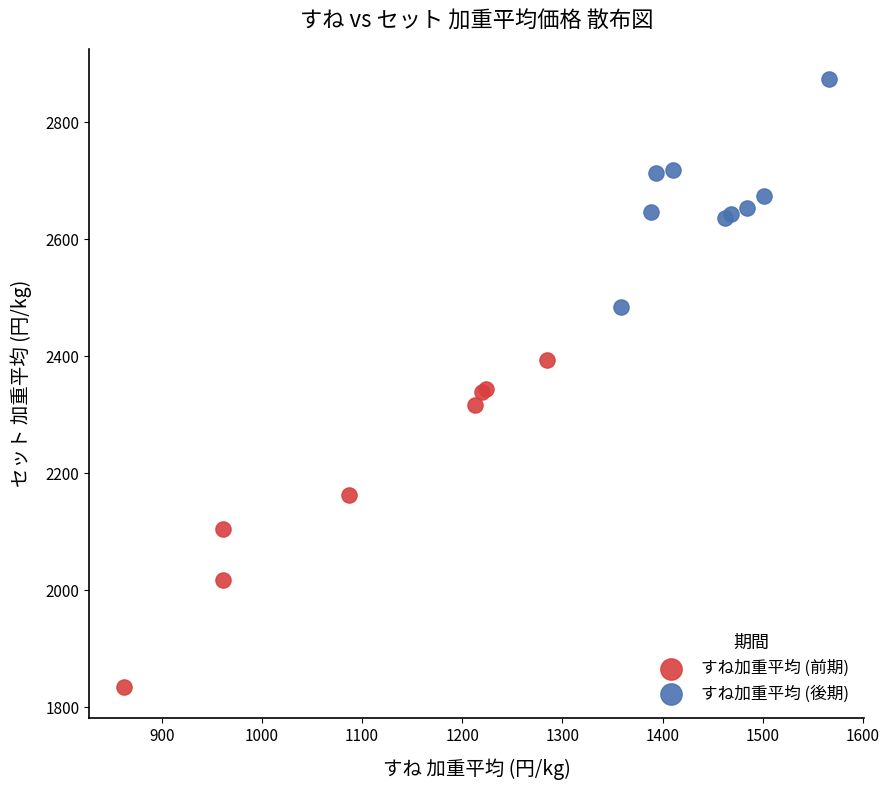

Which series reaches the minimum Y coordinate?

すね加重平均 (前期)